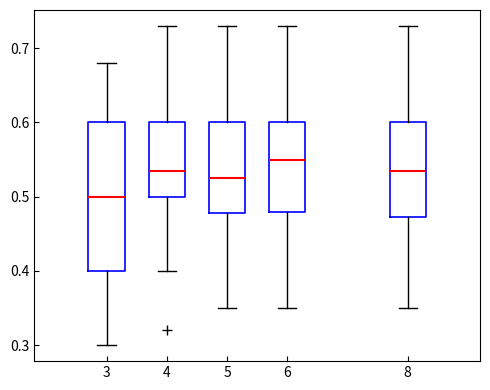

Comparing the boxes themselves (not the whiskers), which one is the tallest?

3